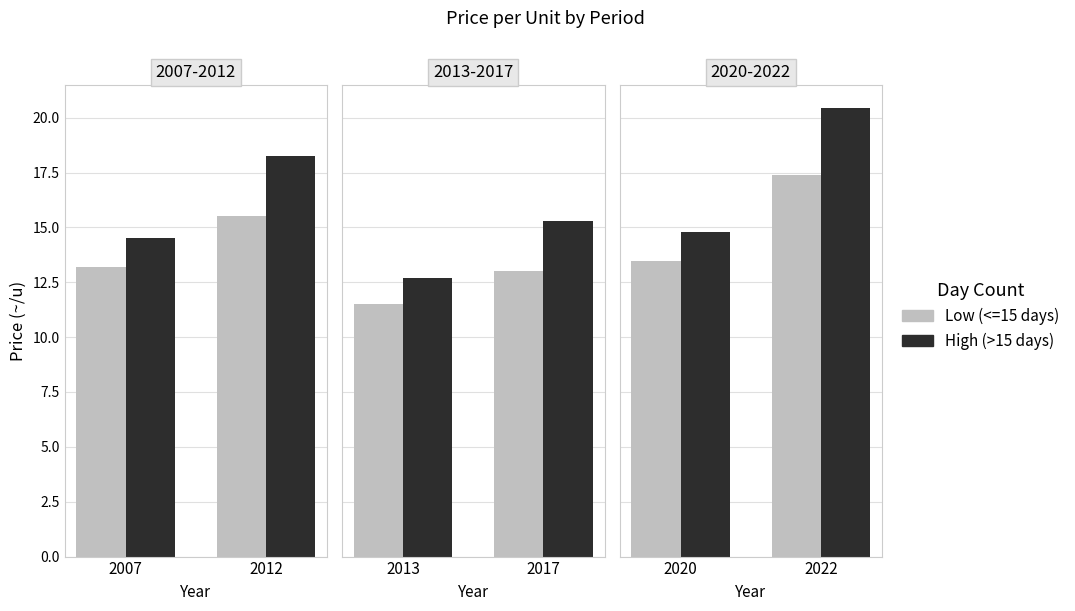

What is the value of the Low (<=15 days) bar at the 1st from the left?

13.4